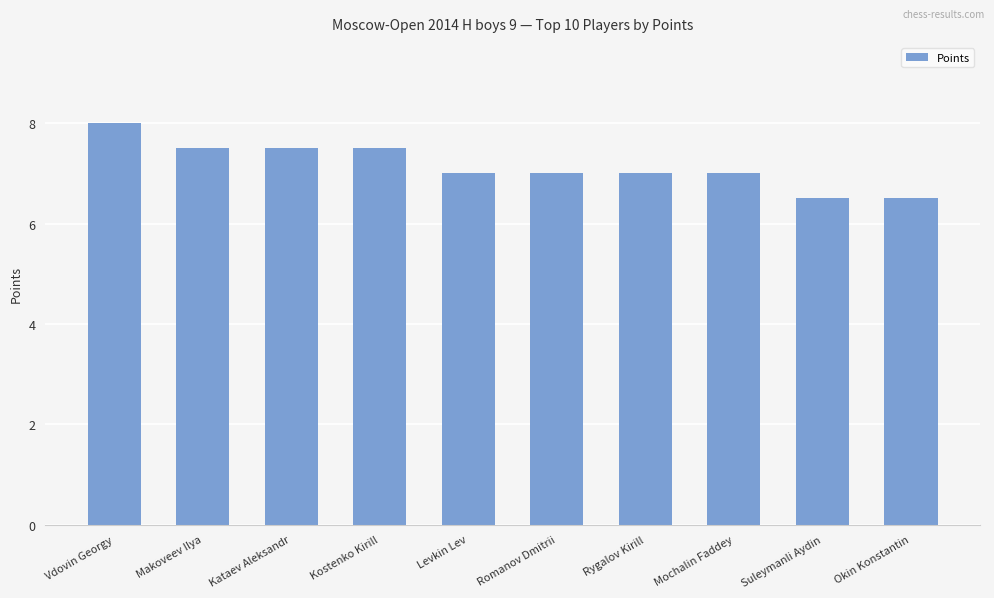

Reading left to right, what are all the values shown in this chart?

8.0	7.5	7.5	7.5	7.0	7.0	7.0	7.0	6.5	6.5